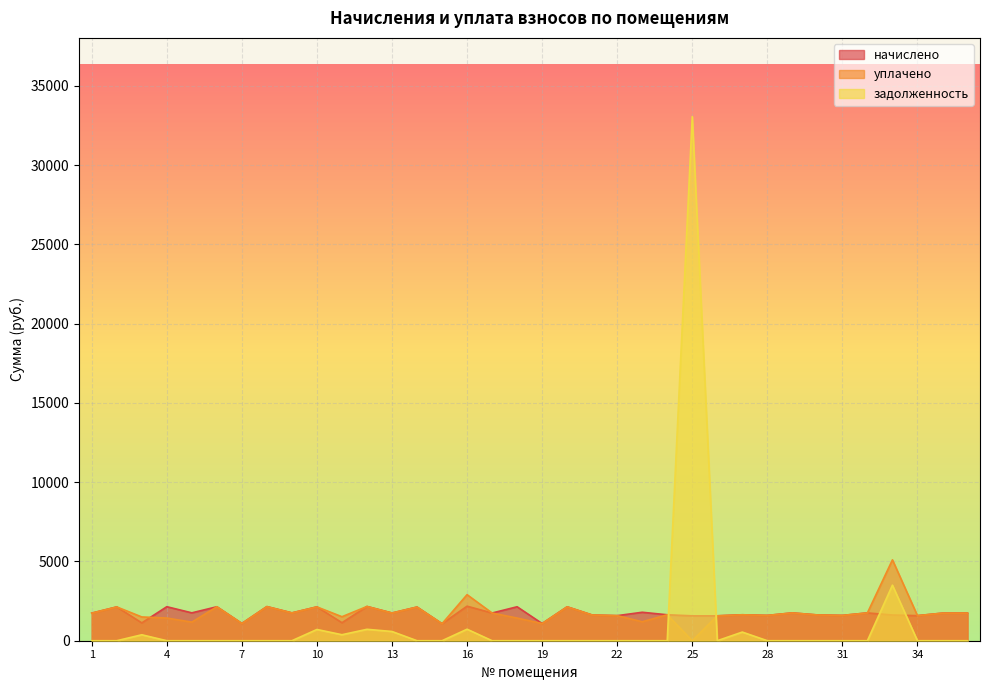

Reading right to left, list all the values displayed in this chart.

начислено: 36=1744.0	35=1740.3	34=1581.7	33=1622.3	32=1755.0	31=1596.5	30=1626.0	29=1755.0	28=1596.5	27=1637.0	26=1570.7	25=1570.7	24=1637.0	23=1795.6	22=1581.7	21=1622.3	20=2138.5	19=1084.0	18=2142.2	17=1747.7	16=2179.0	15=1072.9	14=2123.7	13=1747.7	12=2160.6	11=1135.6	10=2134.8	9=1755.0	8=2153.2	7=1087.7	6=2142.2	5=1758.7	4=2145.8	3=1124.5	2=2131.1	1=1740.3
уплачено: 36=1744.0	35=1740.3	34=1581.7	33=5101.4	32=1755.0	31=1596.5	30=1626.0	29=1755.0	28=1596.5	27=1637.0	26=1570.7	25=0.0	24=1637.0	23=1197.0	22=1581.7	21=1622.3	20=2138.5	19=1084.0	18=1428.1	17=1747.7	16=2905.4	15=1072.9	14=2123.7	13=1747.7	12=2160.6	11=1514.1	10=2132.5	9=1755.0	8=2153.2	7=1087.7	6=2142.2	5=1172.5	4=1430.6	3=1499.4	2=2131.1	1=1740.3
задолженность: 36=0.0	35=0.0	34=0.0	33=3504.8	32=0.0	31=0.0	30=0.0	29=0.0	28=0.0	27=545.7	26=0.0	25=33066.9	24=0.0	23=0.0	22=0.0	21=0.0	20=0.0	19=0.0	18=0.0	17=0.0	16=726.3	15=0.0	14=0.0	13=582.5	12=720.2	11=378.5	10=709.3	9=0.0	8=0.0	7=0.0	6=0.0	5=0.0	4=0.0	3=374.9	2=0.0	1=0.0